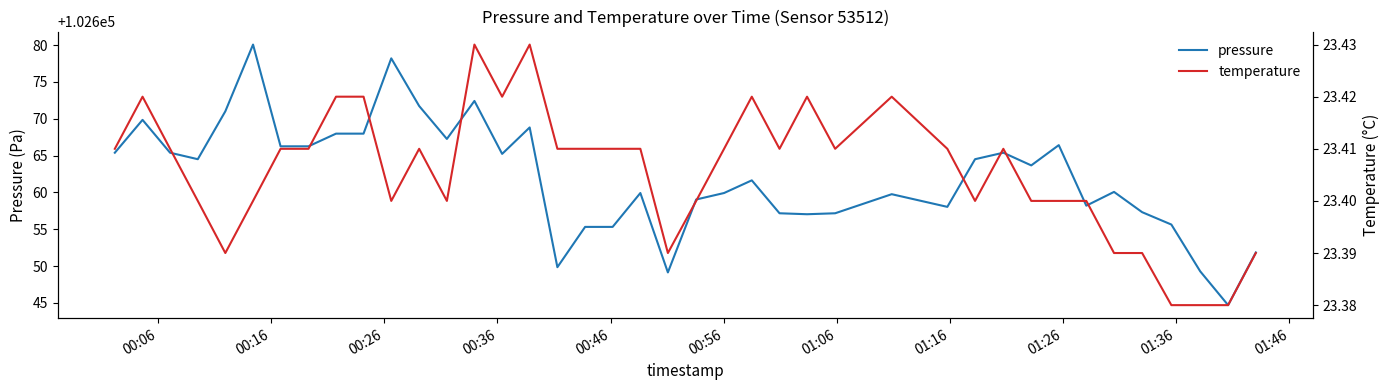

What are all the series names shown in the legend?

pressure, temperature